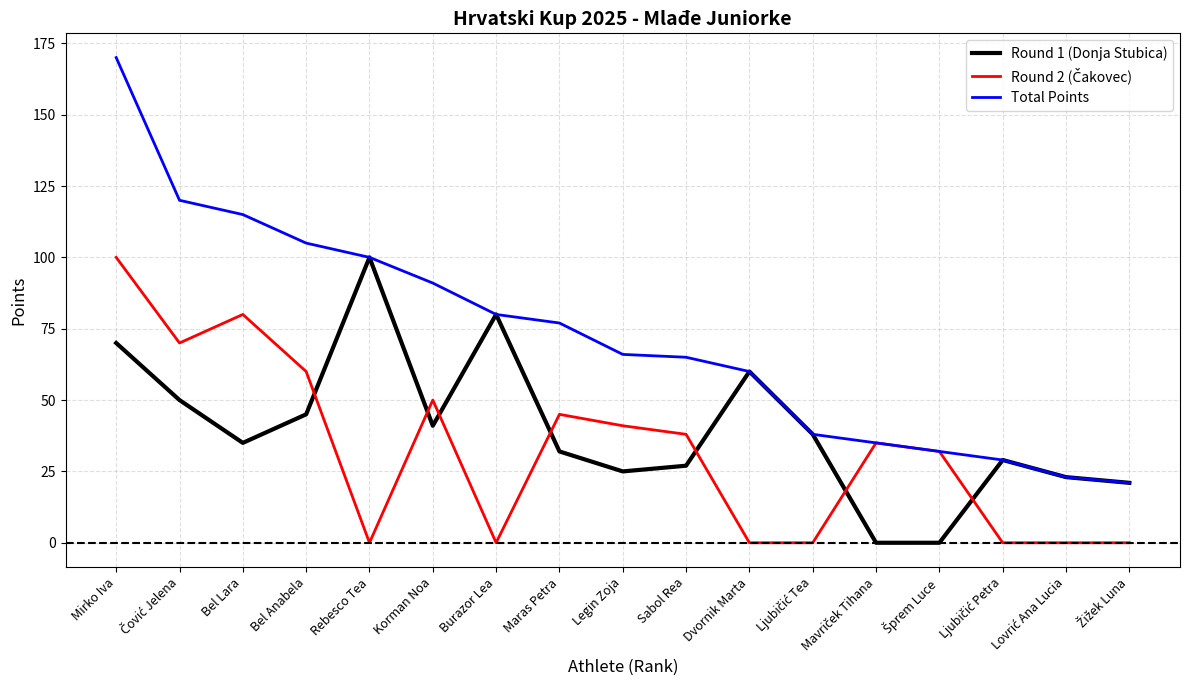

What is the average value of the Round 1 (Donja Stubica) series?

40